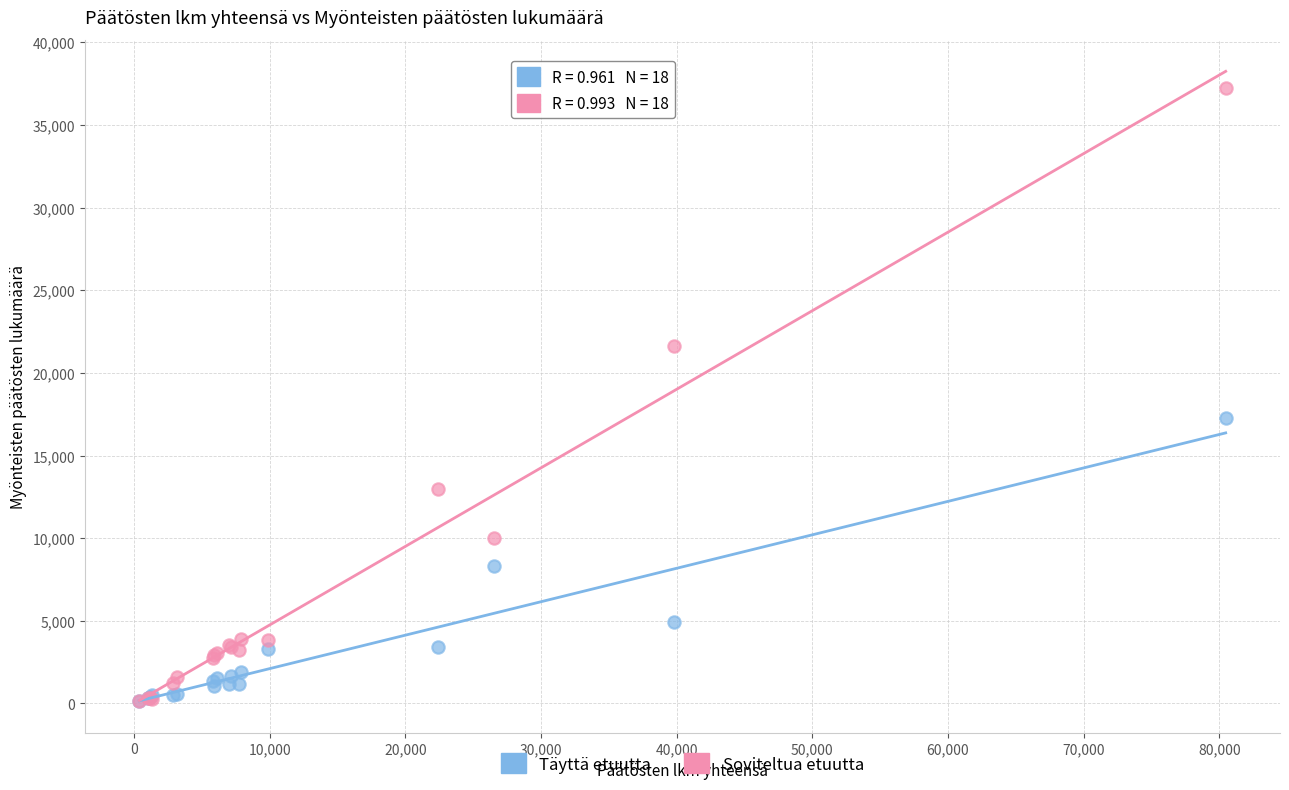

Which series has the widest spread of Y values?

Soviteltua etuutta